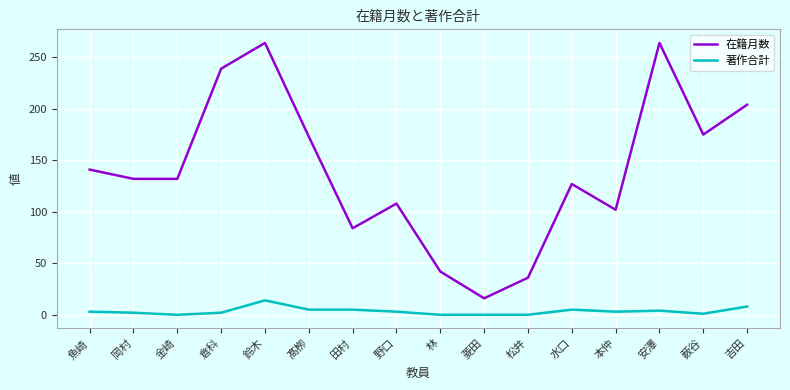

Rank the series by their average value, from highest to lowest.

在籍月数, 著作合計